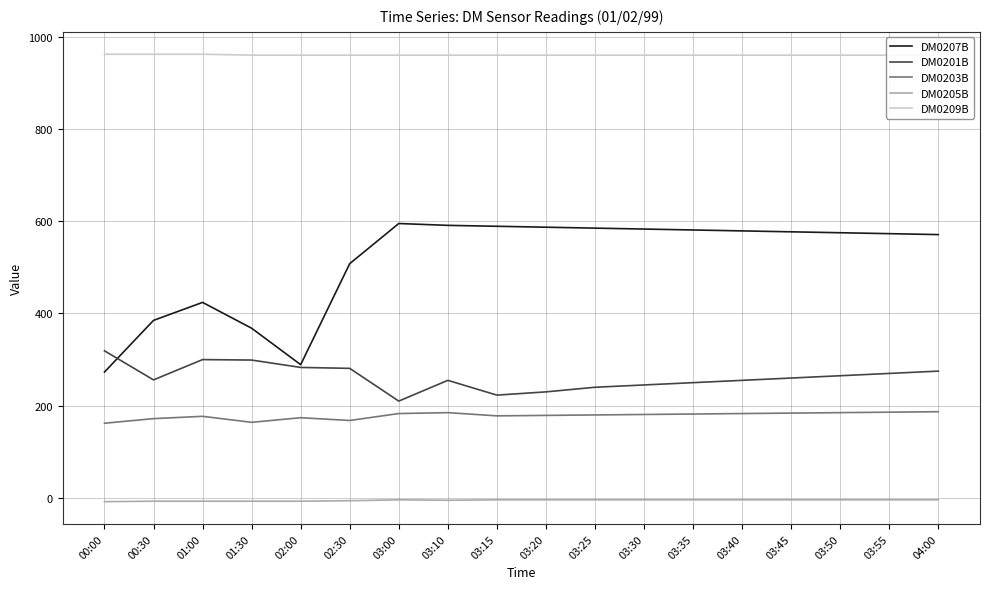

What is the label of the 6th point from the left?

02:30